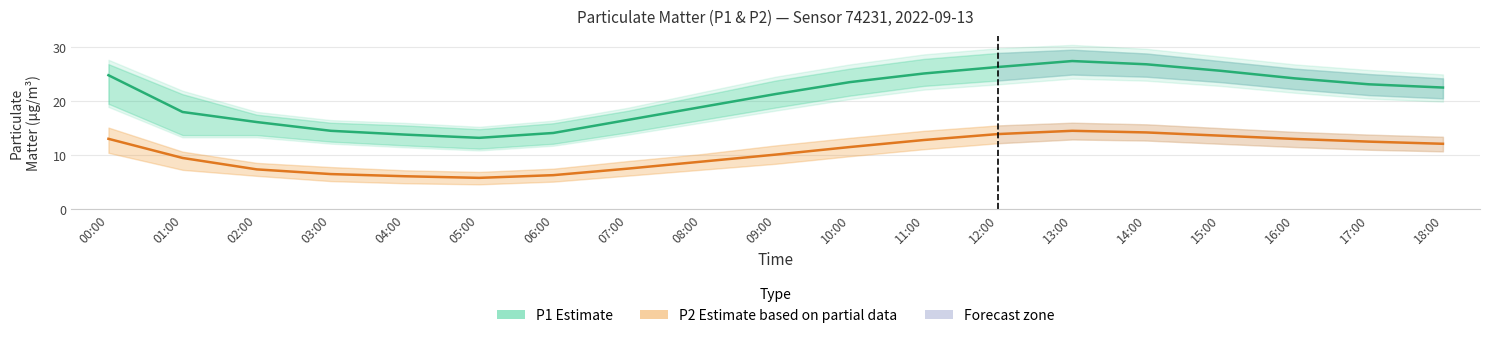

Does the chart display data point markers on the line(s)?

No